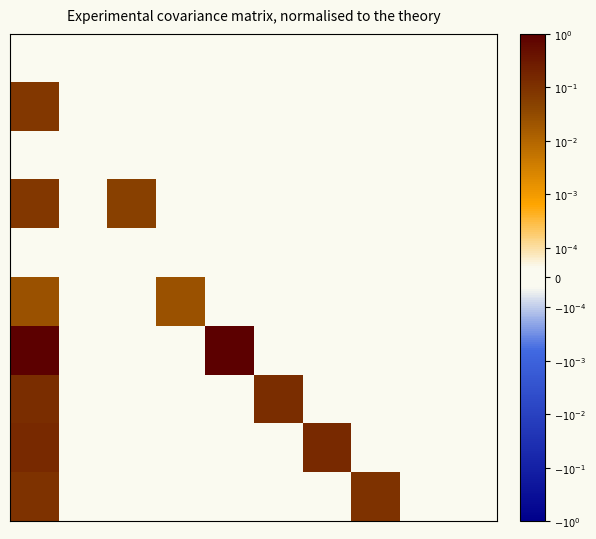

Count the number of data series in this chart.

10